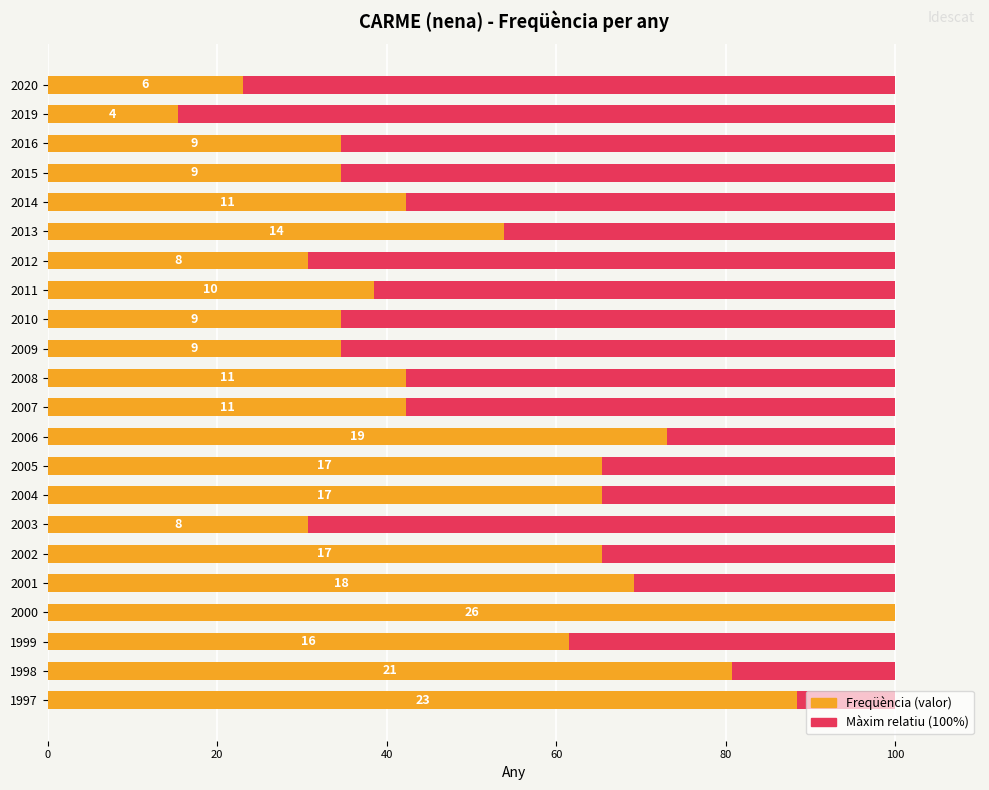

How many data points in Freqüència are above 42?

13